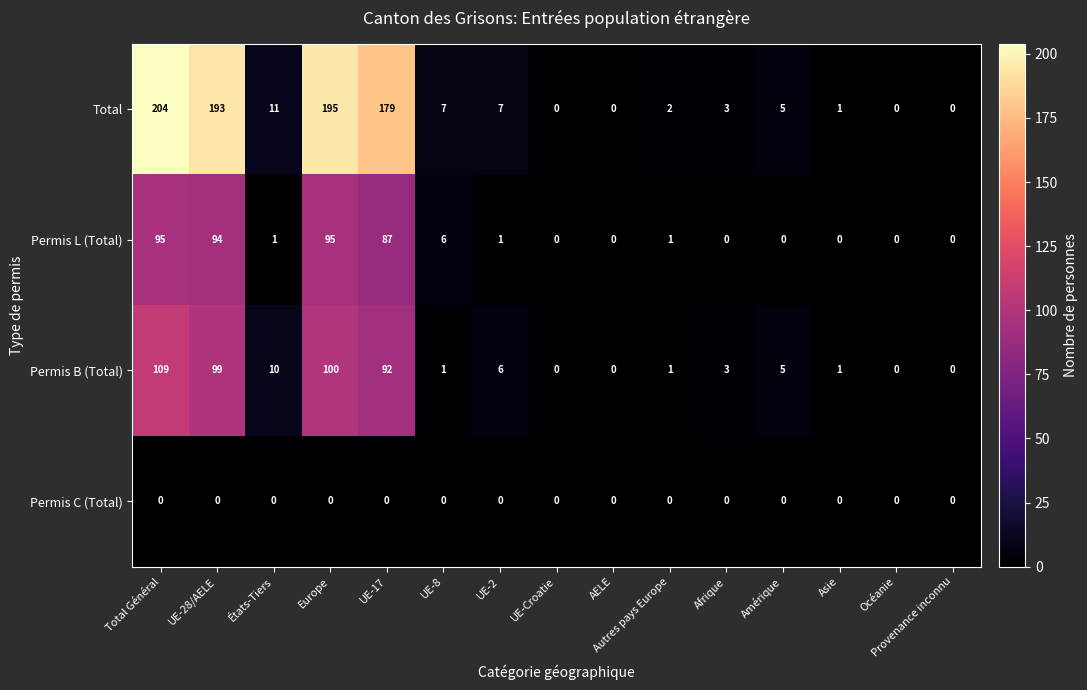

What is the difference between the Total values at Total Général and Asie?

203